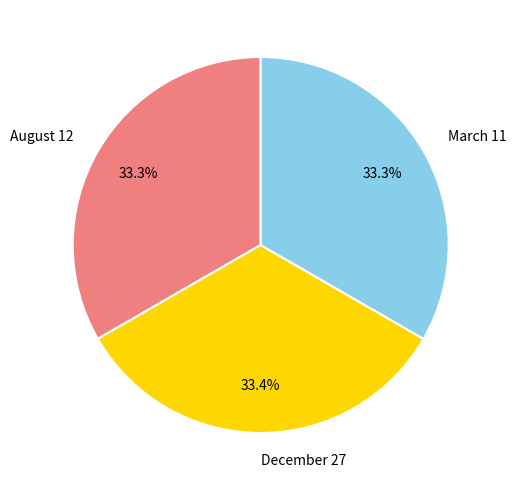

Does December 27 account for over 50% of the chart?

No